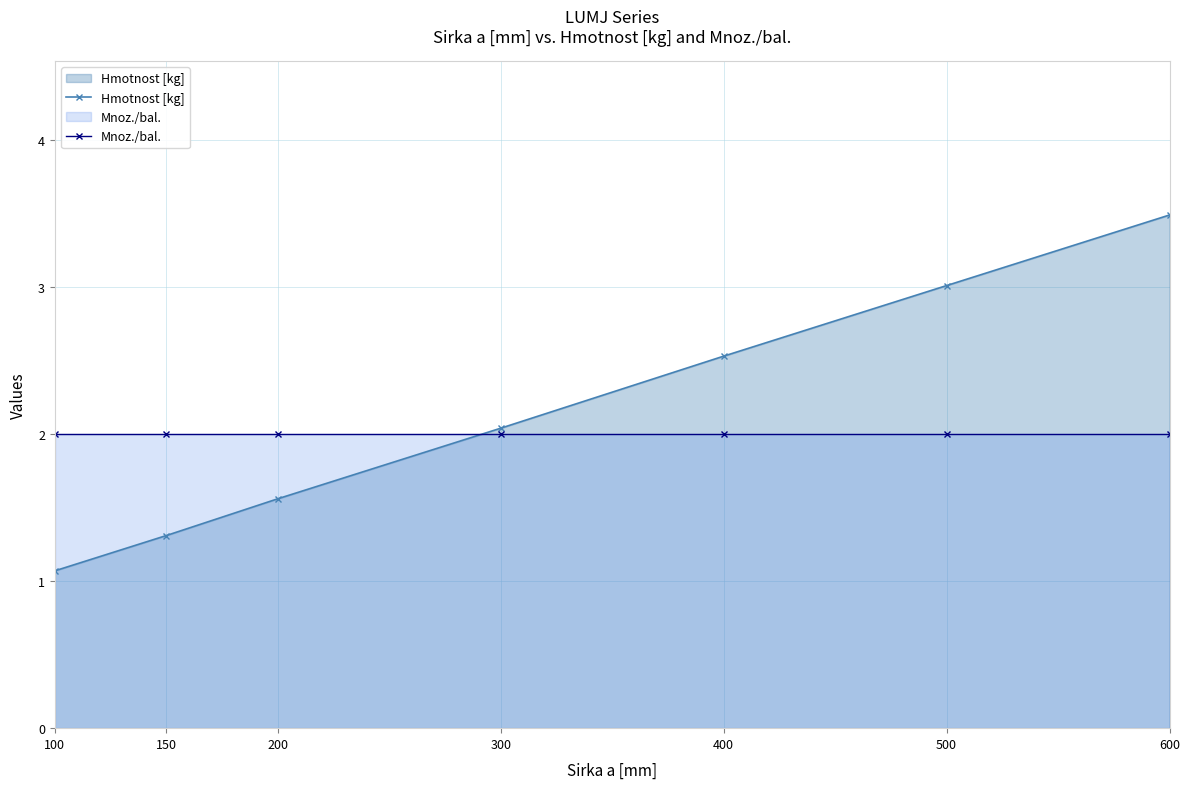

Which category has the highest value across all series?

600